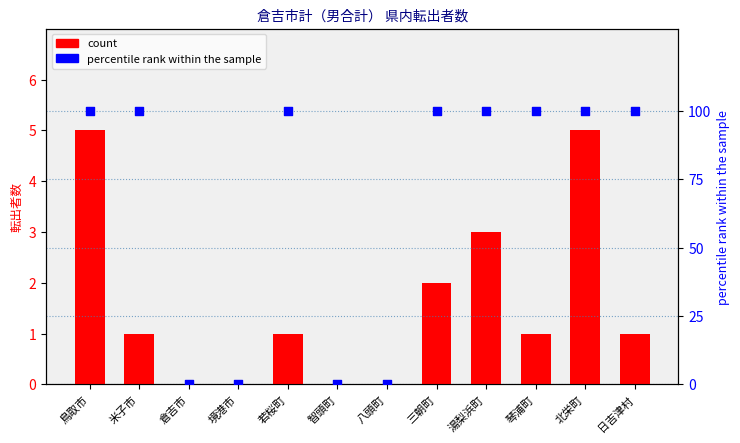

Which series has the largest total across all categories?

percentile rank within the sample